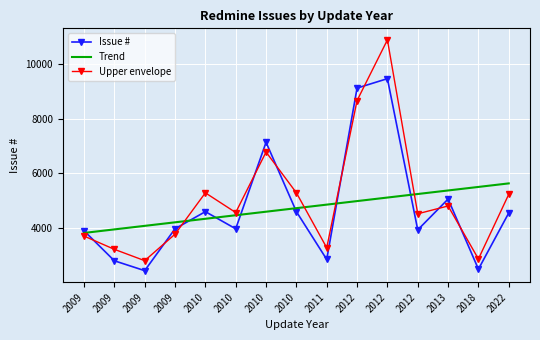

What are all the series names shown in the legend?

Issue #, Trend, Upper envelope